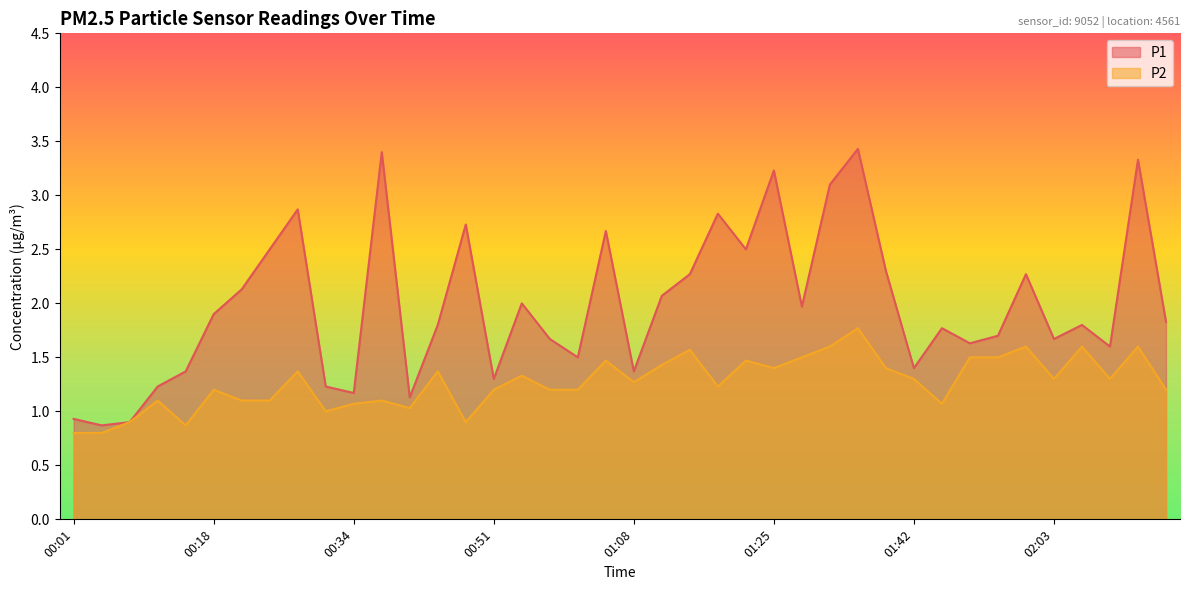

Rank the series by their maximum value, from lowest to highest.

P2, P1